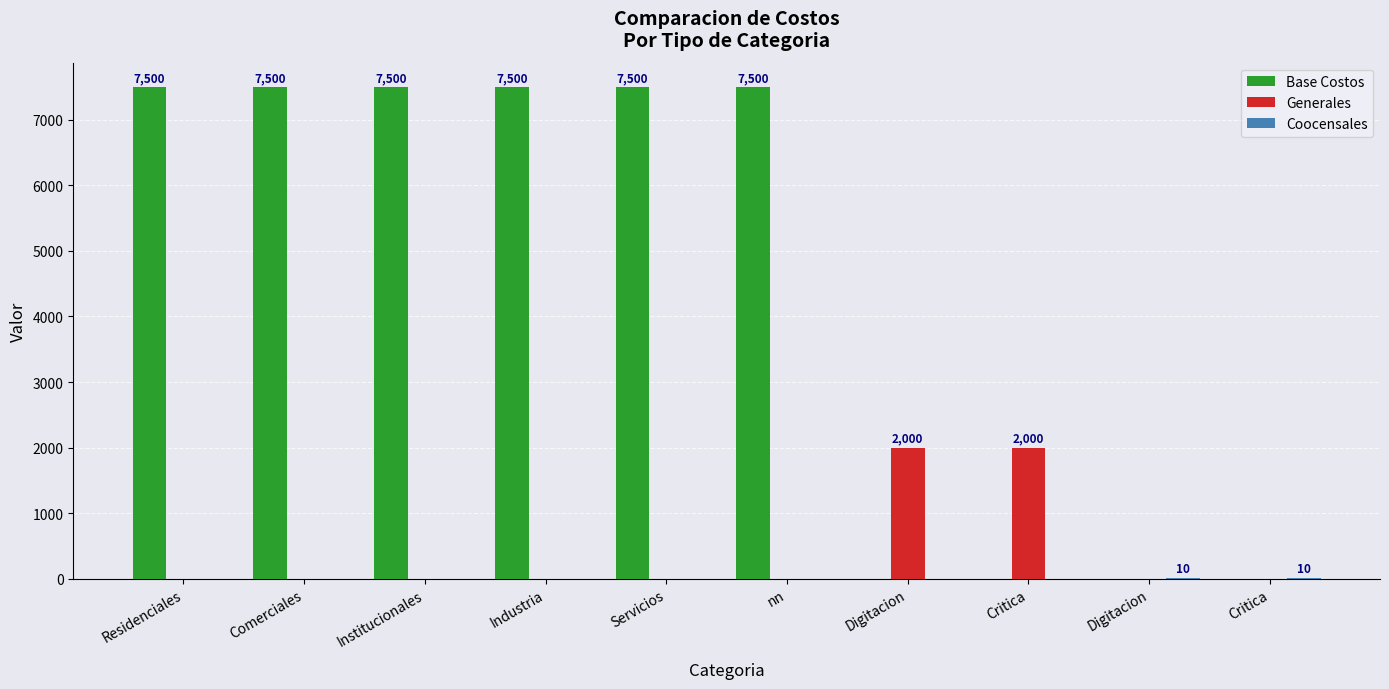

What is the total value across all series at Industria?

7500